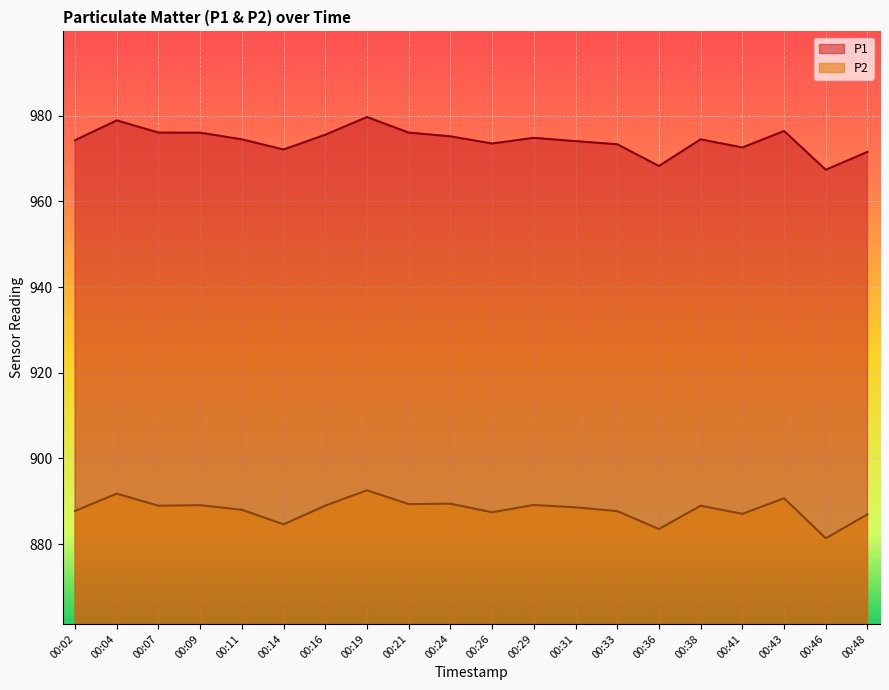

Which label corresponds to the smallest value in the chart?

00:46